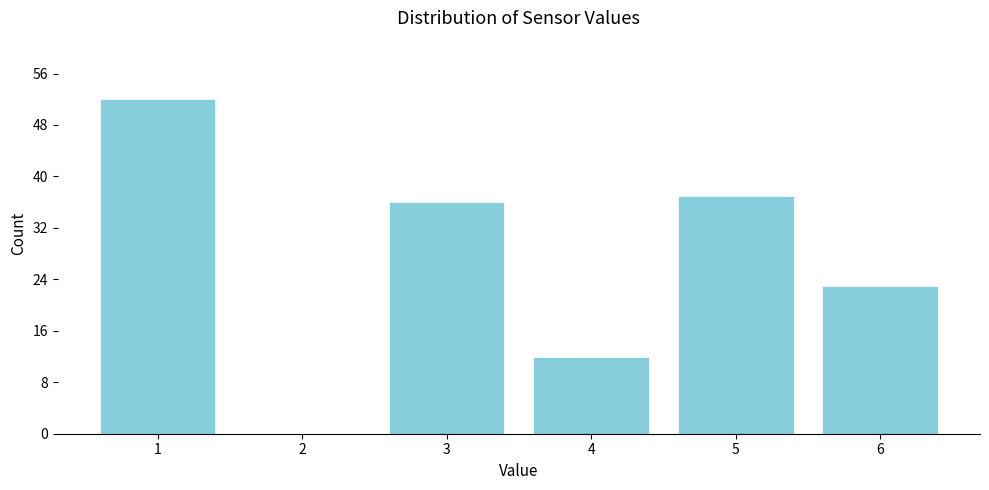

Reading right to left, list all the values displayed in this chart.

6=23	5=37	4=12	3=36	2=0	1=52